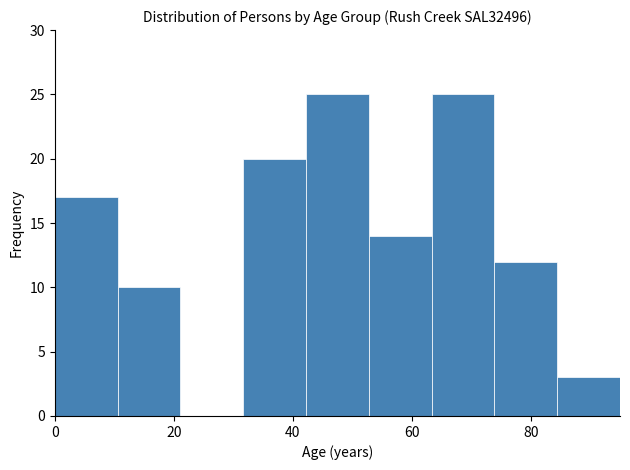

How tall is the bar that spans 42 to 52 on the x-axis? Neither the bar edges nor the heights are printed on the chart, so give them approximately, as read against the axes.

25